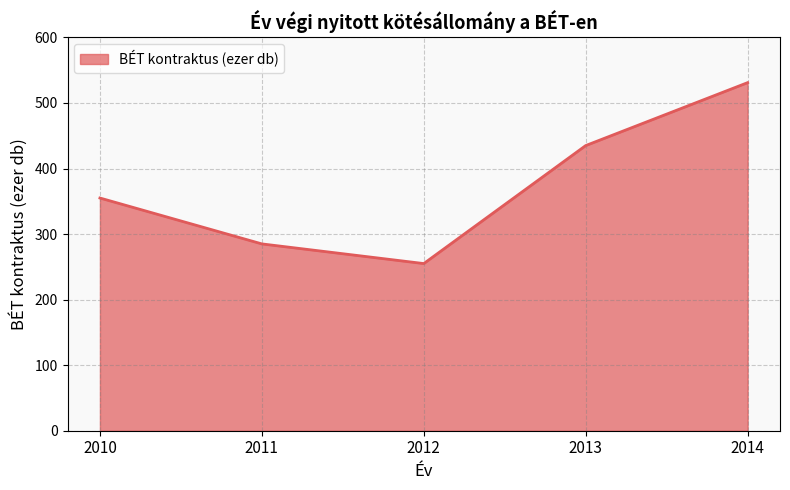

True or false: the data shows 255 at 2012.

True